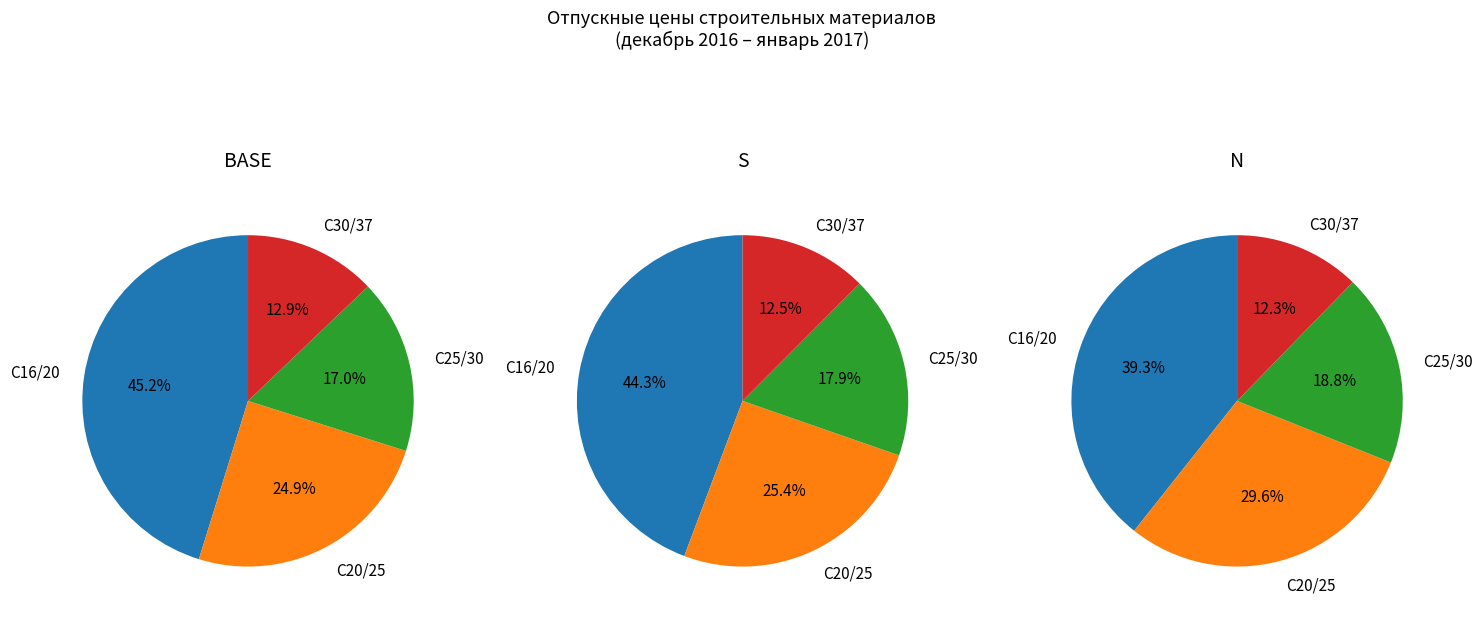

Approximately how many times larger is the value at 20 compared to 1?

1.2